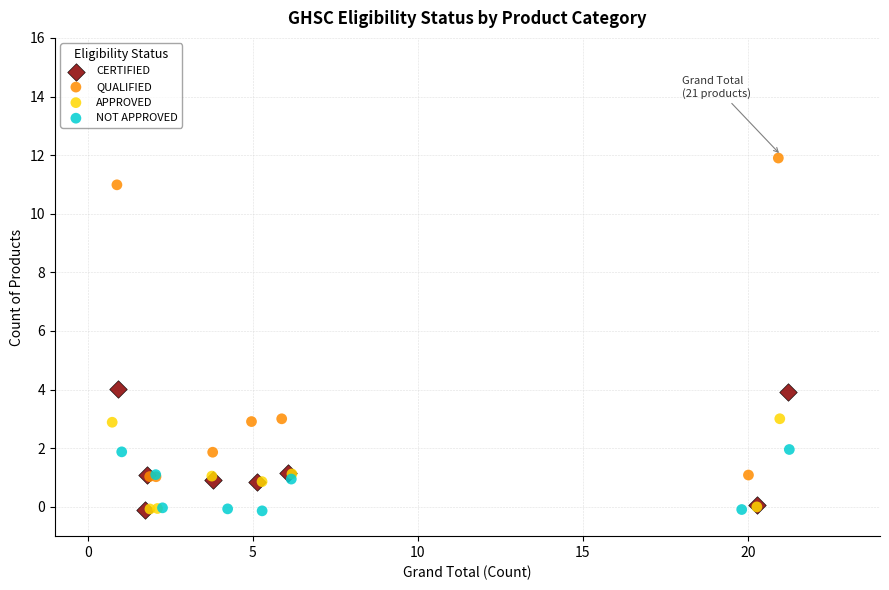

Which series has the largest Y range (max minus min)?

QUALIFIED